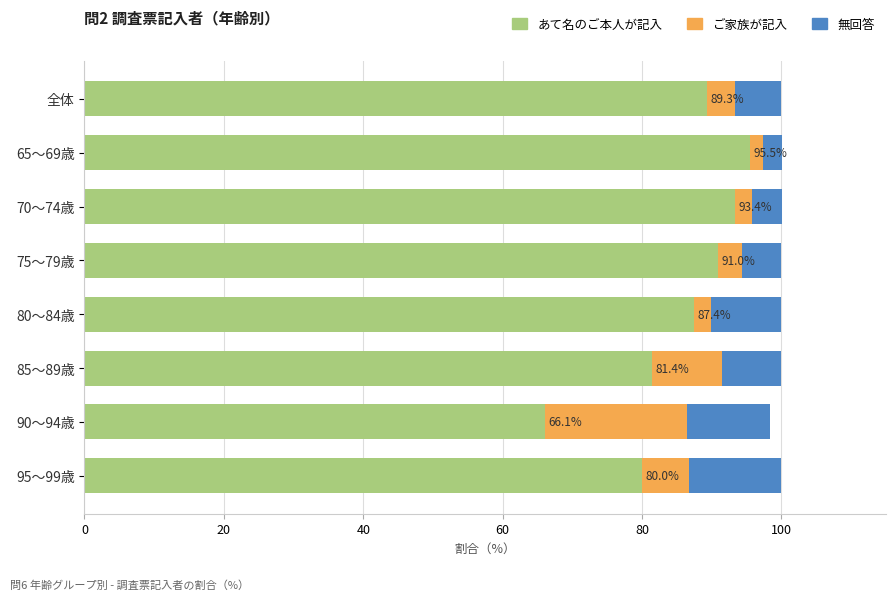

What is the maximum value for あて名のご本人が記入?

95.5